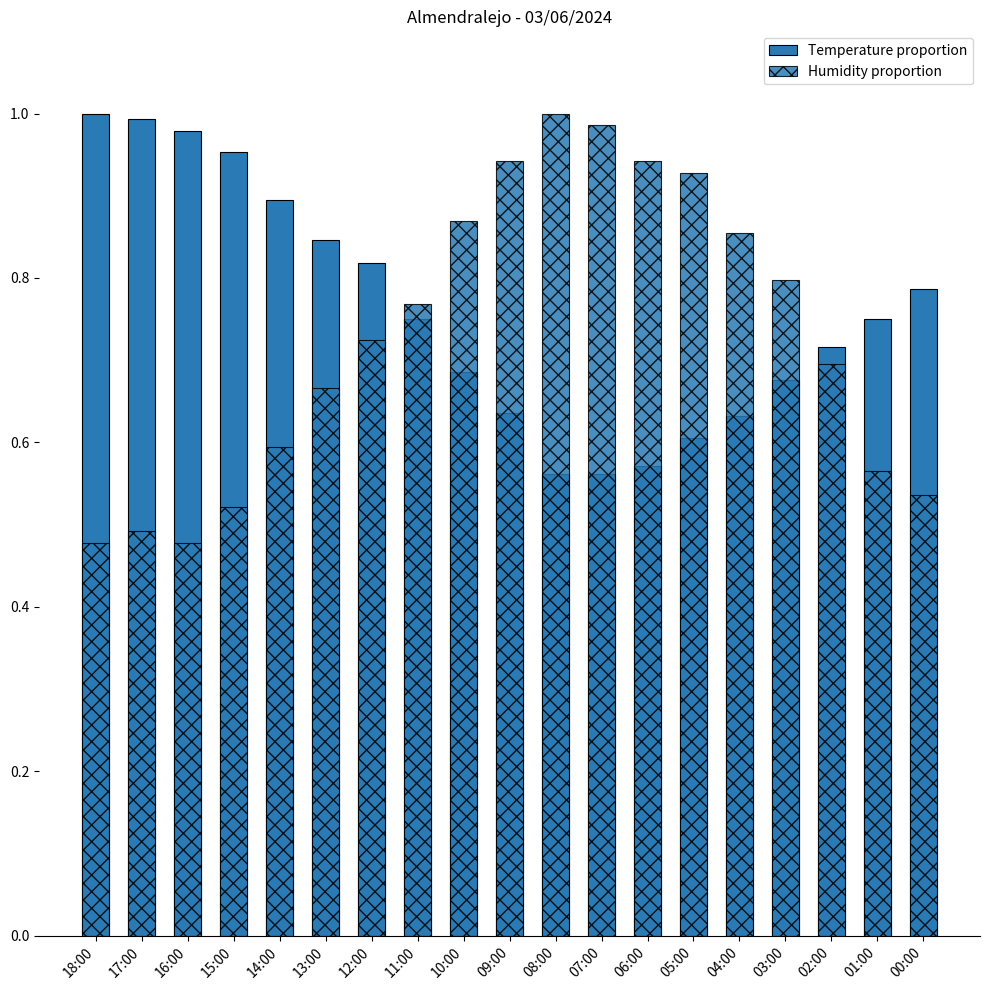

What is the average value of the Humidity proportion series?

0.7